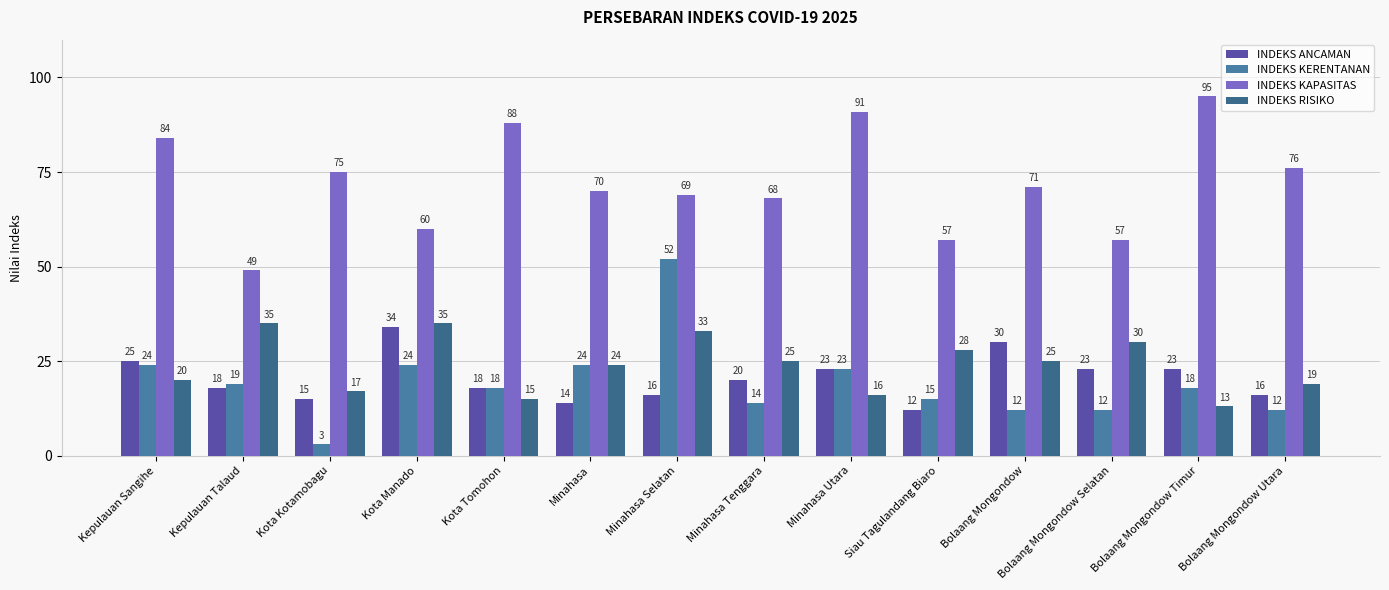

Rank the series at Minahasa Selatan from highest to lowest value.

INDEKS KAPASITAS, INDEKS KERENTANAN, INDEKS RISIKO, INDEKS ANCAMAN